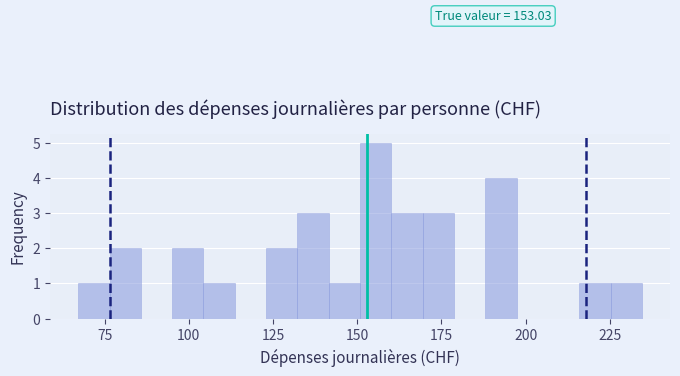

Read against the x-axis, roughly where is the centre of the tallest bar?

155